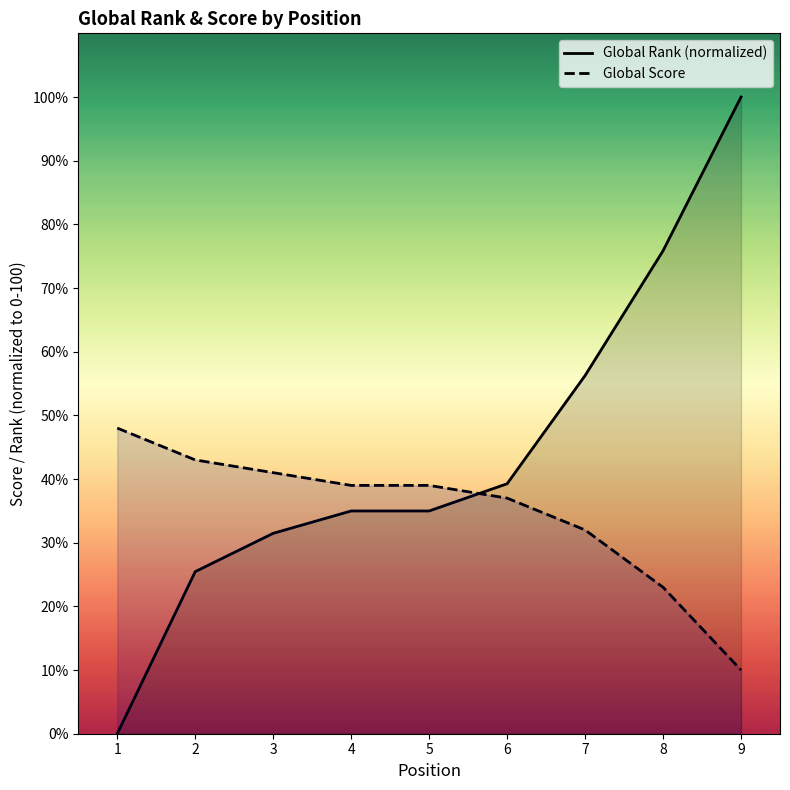

How many intersections are there between Global Score and Global Rank (normalized)?

1